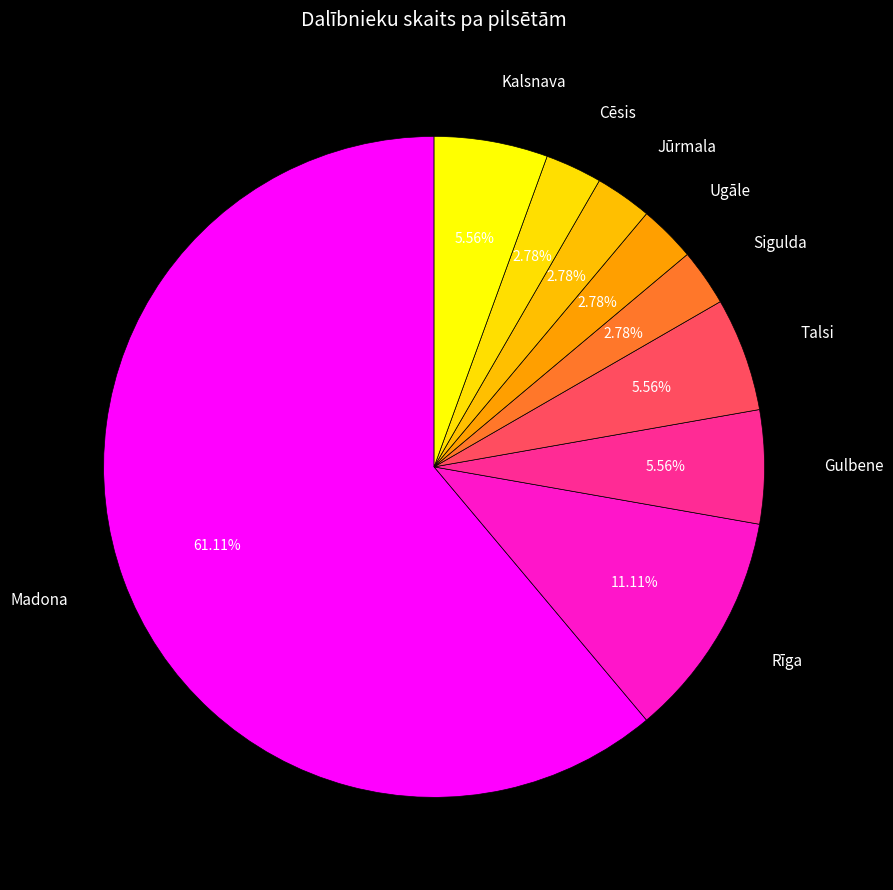

Does Ugāle represent more than half of the total?

No